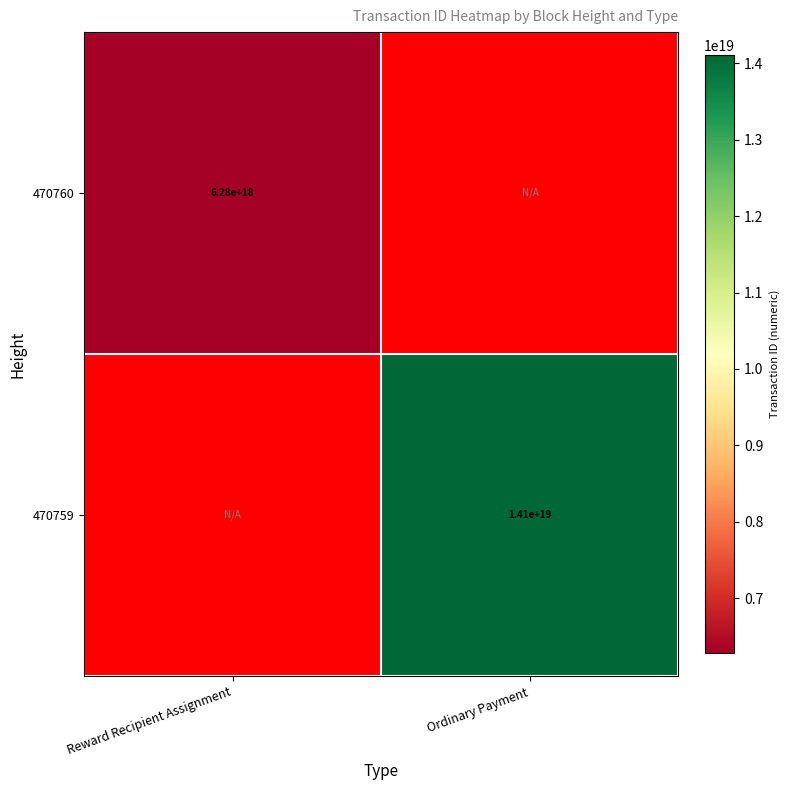

The value of 470760 at Reward Recipient Assignment is 8968989739416428544. True or false?

False